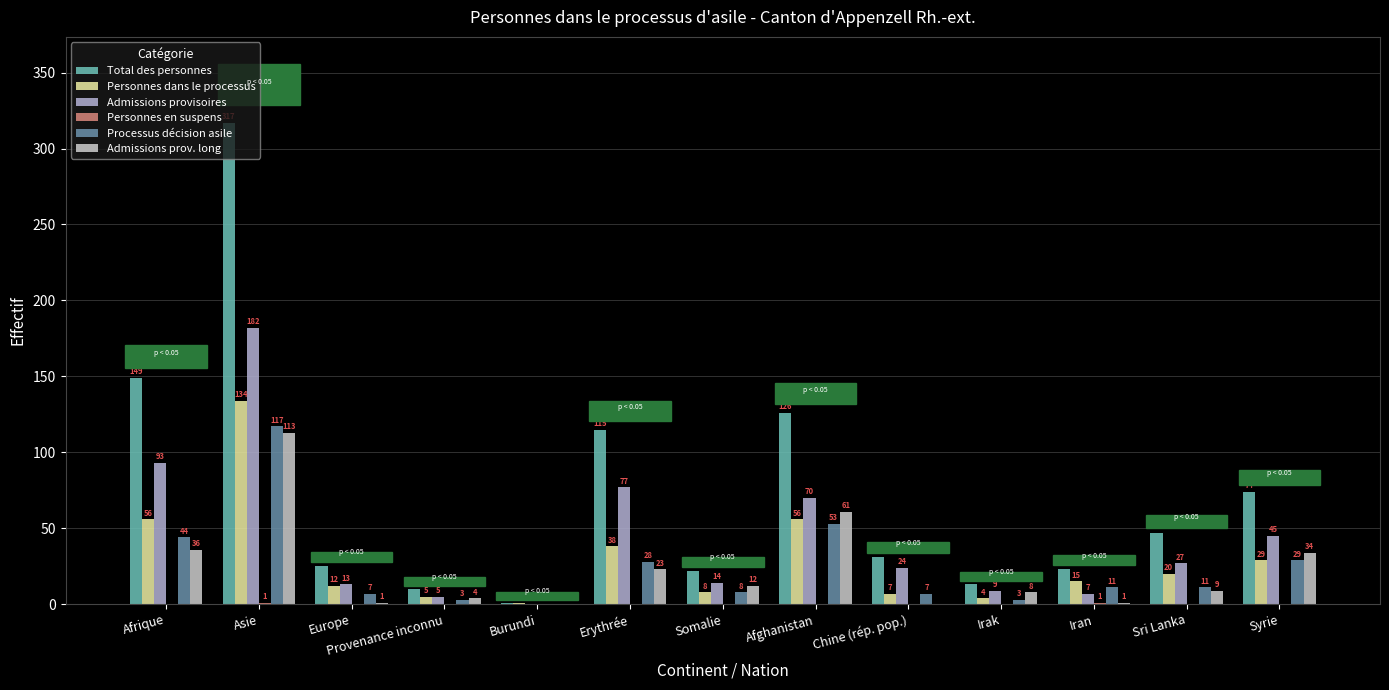

What is the label of the 4th bar from the right?

Irak